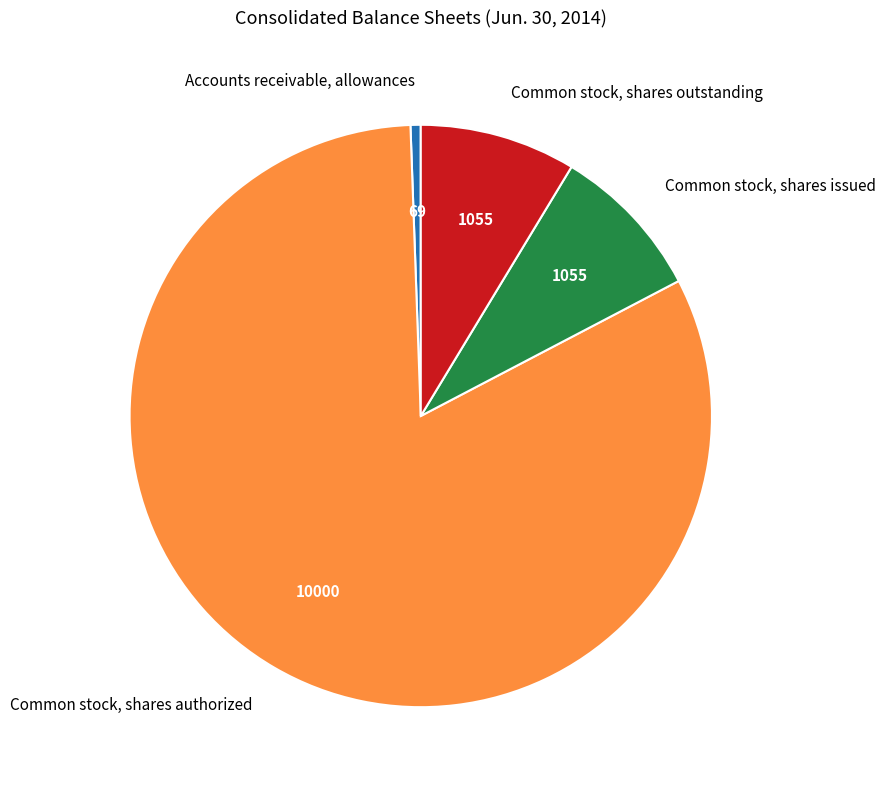

Which category accounts for the majority?

Common stock, shares authorized